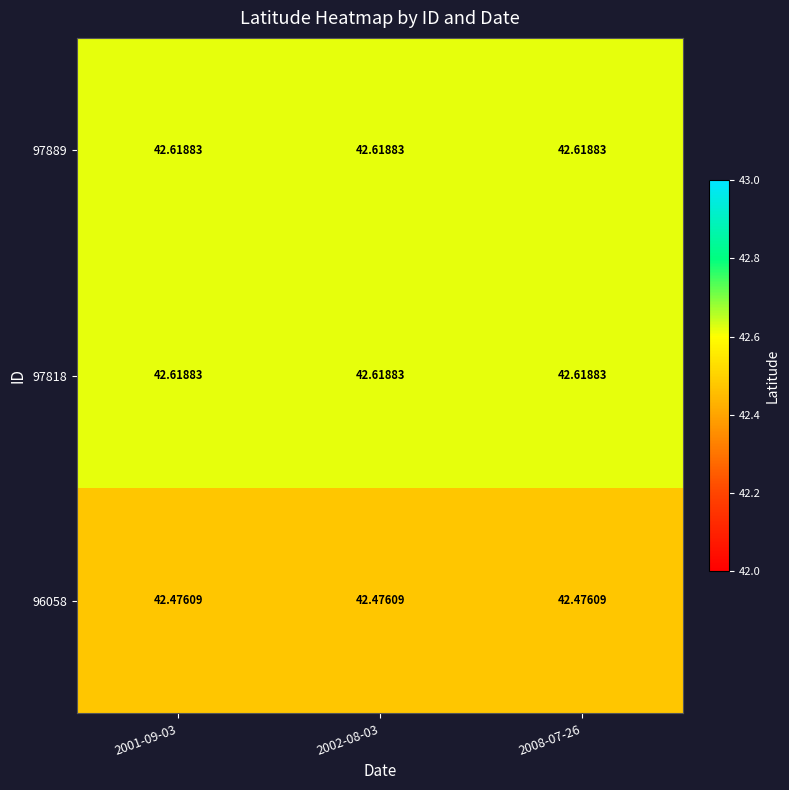

Reading right to left, what are all the values shown in this chart?

96058: 2008-07-26=42.5	2002-08-03=42.5	2001-09-03=42.5
97818: 2008-07-26=42.6	2002-08-03=42.6	2001-09-03=42.6
97889: 2008-07-26=42.6	2002-08-03=42.6	2001-09-03=42.6